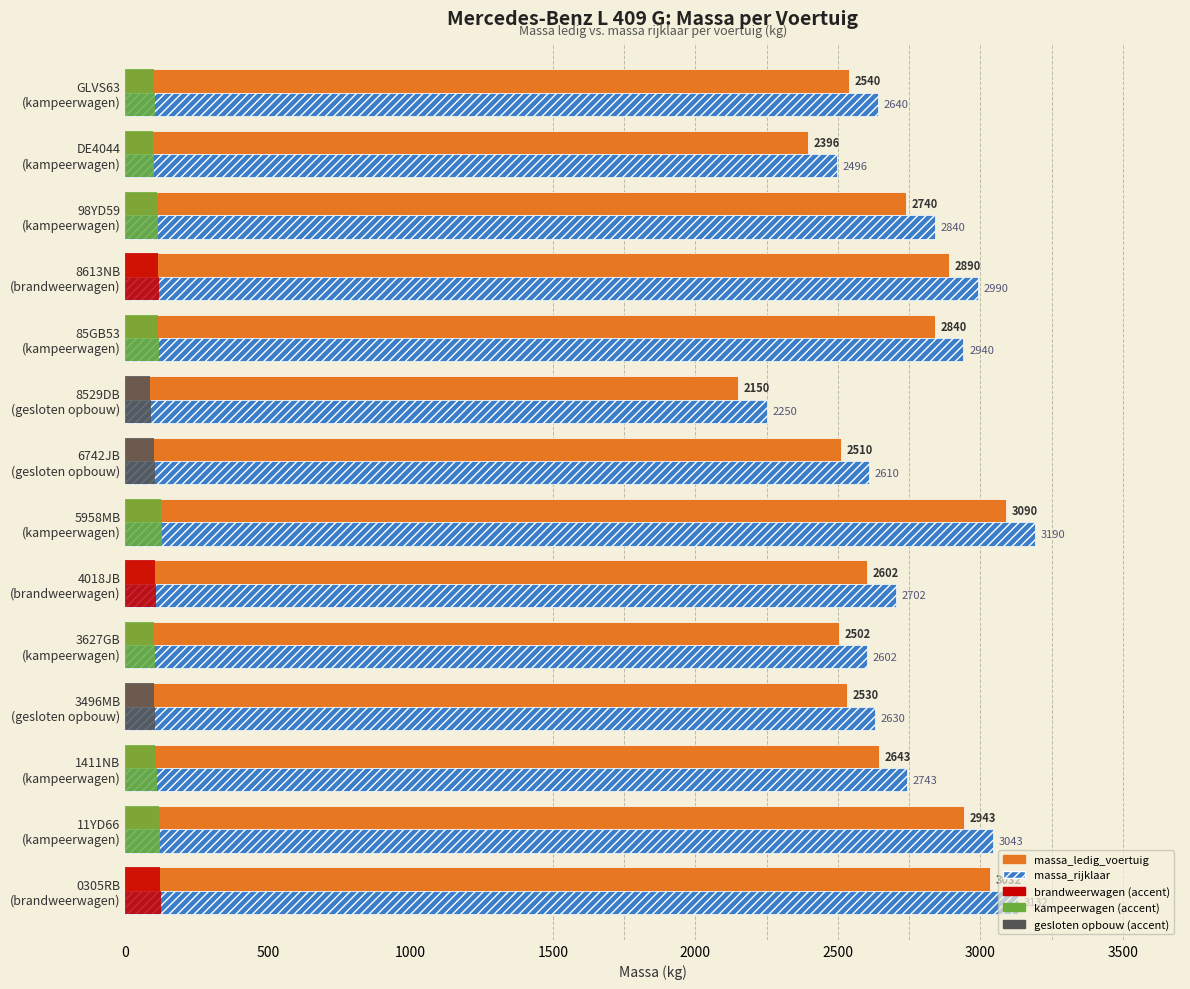

What is the value of the massa_ledig_voertuig bar at the 13th from the left?

2396